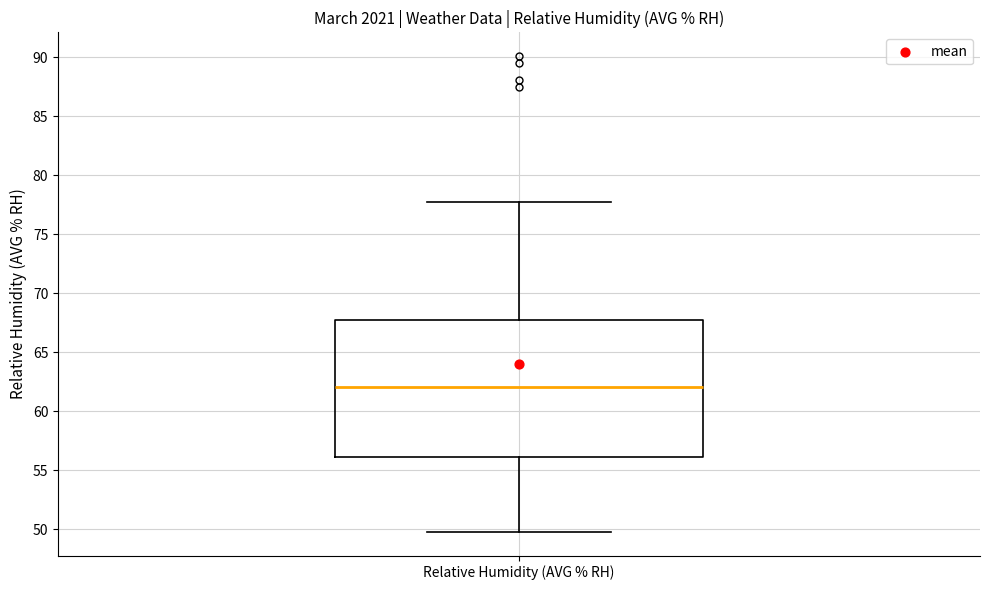

Transcribe this box plot: give where the median line is, the range the box spans, and where the two whiskers end, as read against the y-axis. The values are not printed on the chart, so give them approximately, as read against the axis.

median 62.0, box 56.0 to 68.0, whiskers 50.0 to 77.5